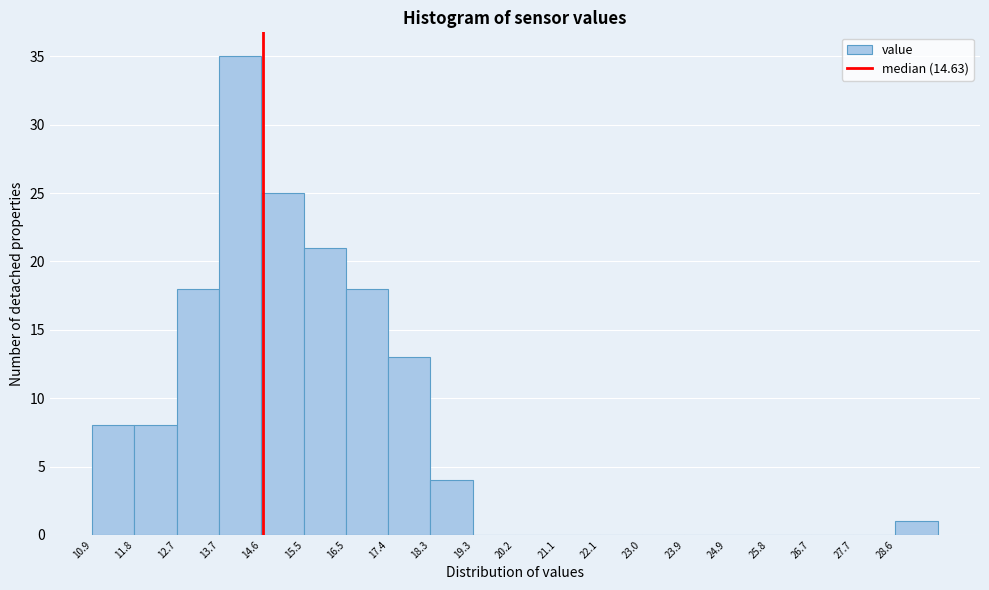

What is the height of the bar covering 12.7 to 13.7 on the x-axis? Neither the bar edges nor the heights are printed on the chart, so give them approximately, as read against the axes.

18